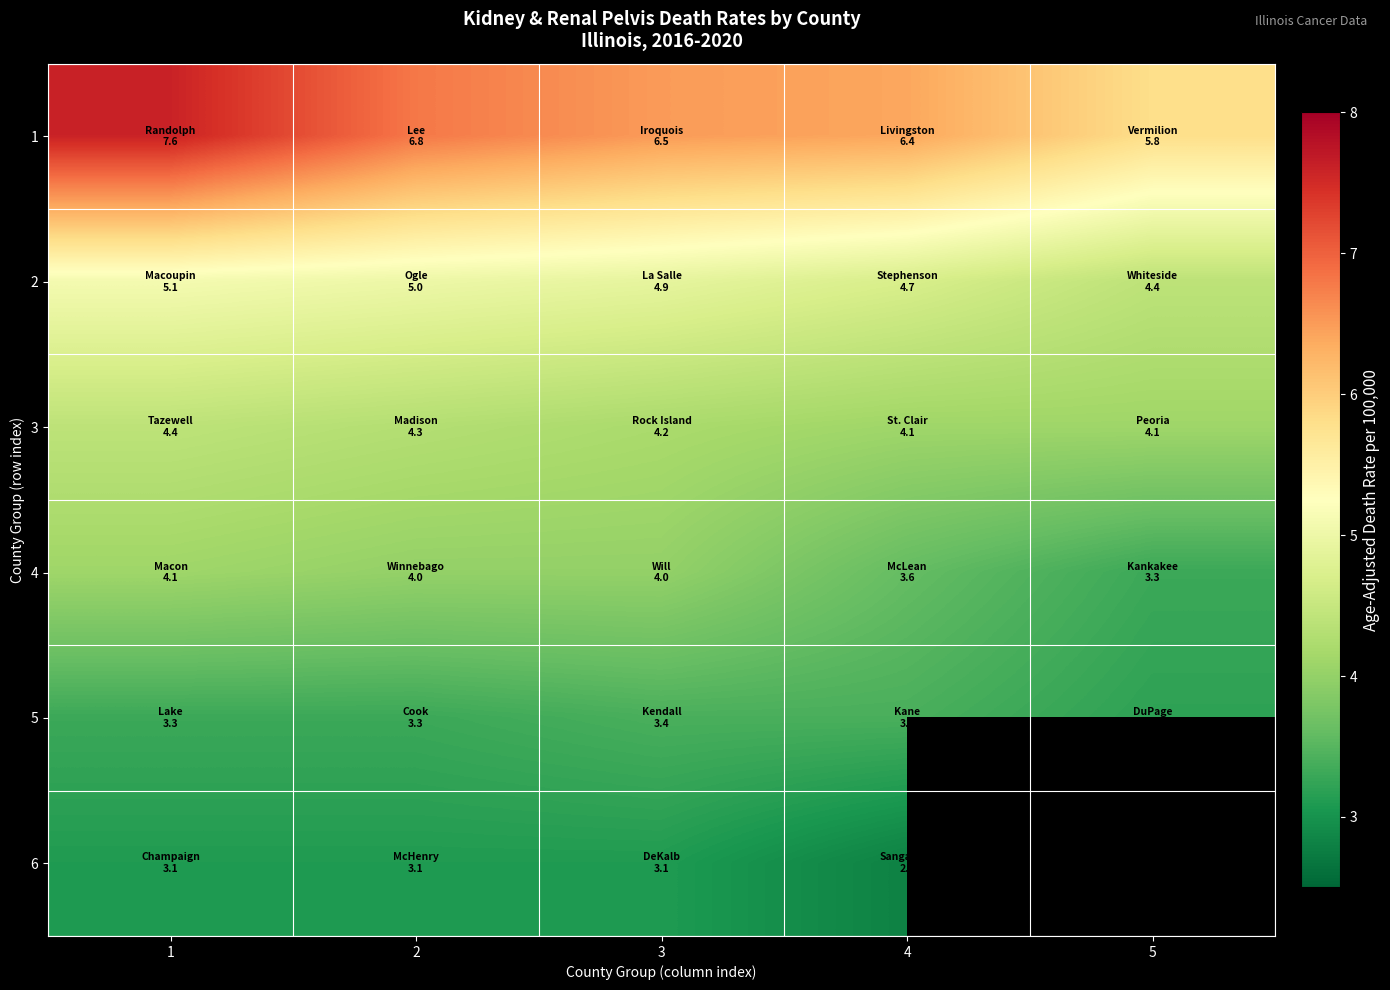

What is the difference between the highest and lowest values at 4?

3.6